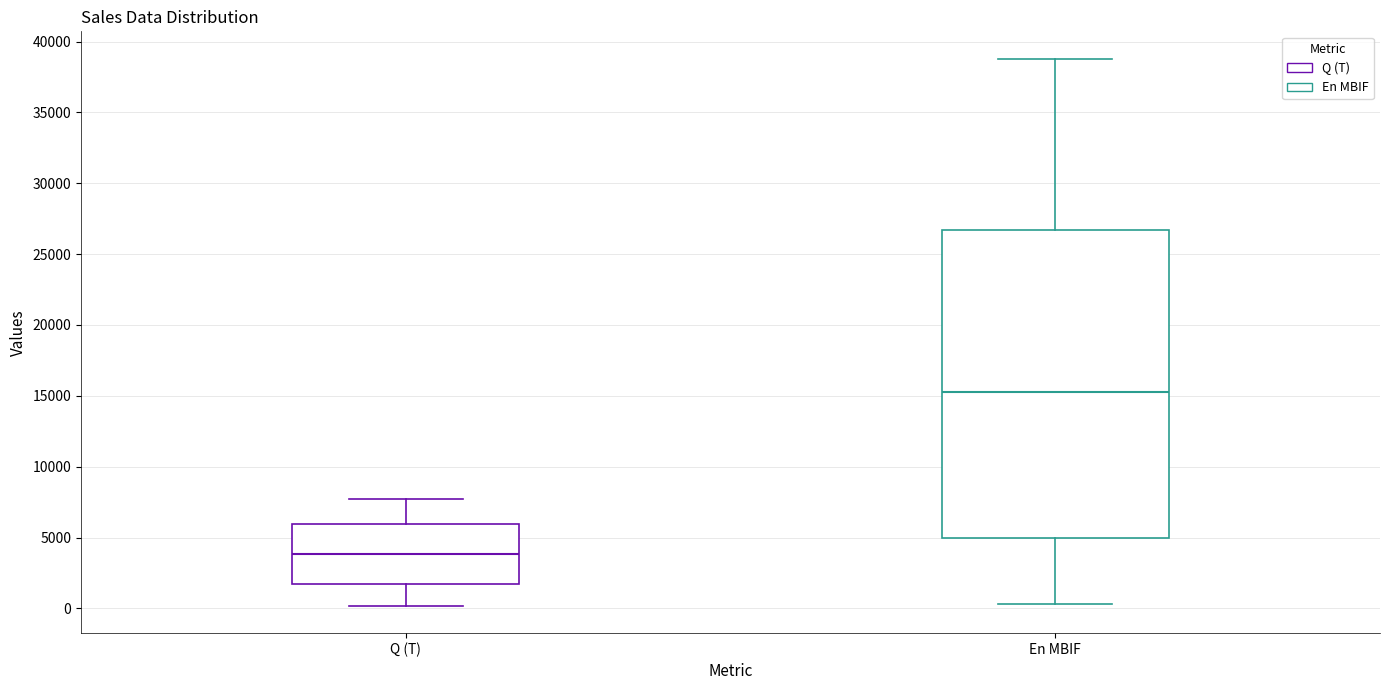

Comparing the boxes themselves (not the whiskers), which one is the tallest?

En MBIF